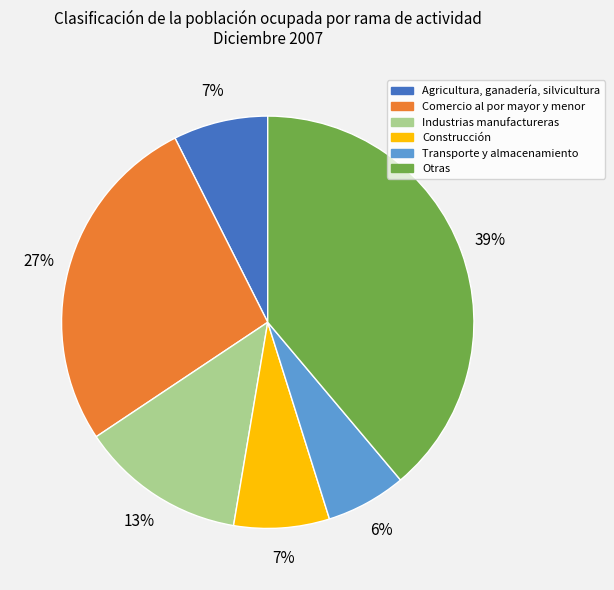

What is the ratio of the value at Transporte y almacenamiento to the value at Comercio al por mayor y menor?

0.2